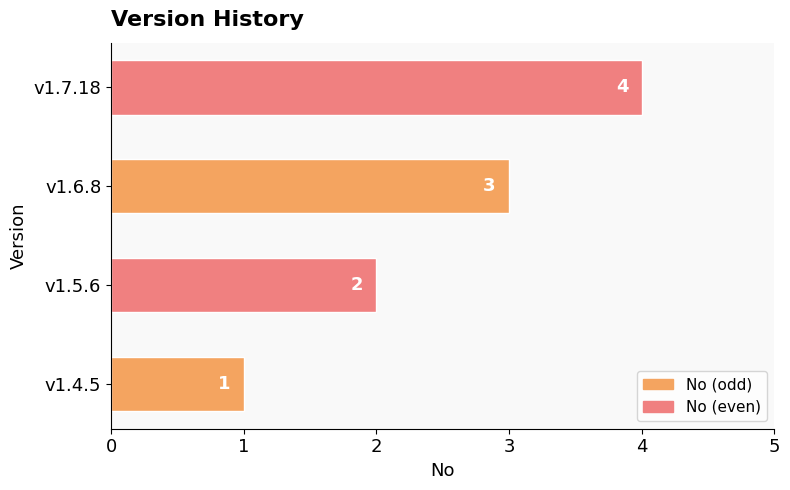

What is the change in value from v1.4.5 to v1.5.6?

+1